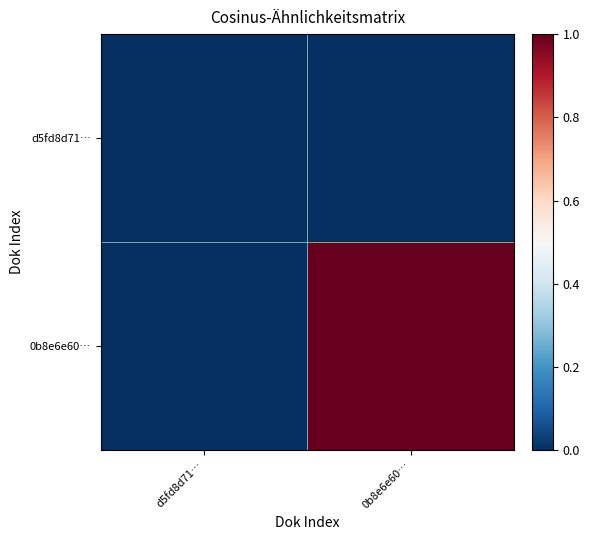

Rank the series at 0b8e6e60… from highest to lowest value.

0b8e6e60…, d5fd8d71…